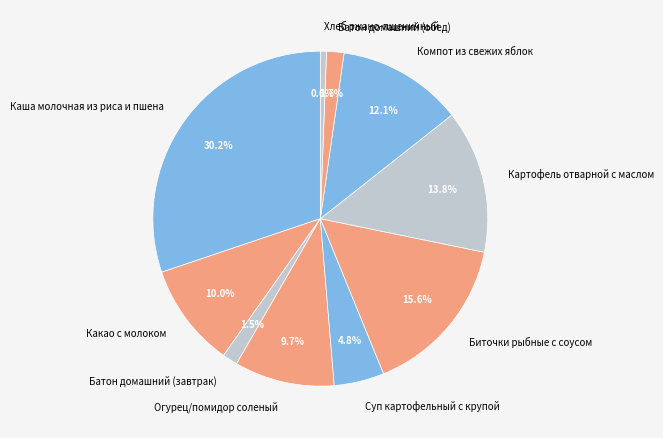

What is the total percentage of Огурец/помидор соленый and Картофель отварной с маслом?

23.5%